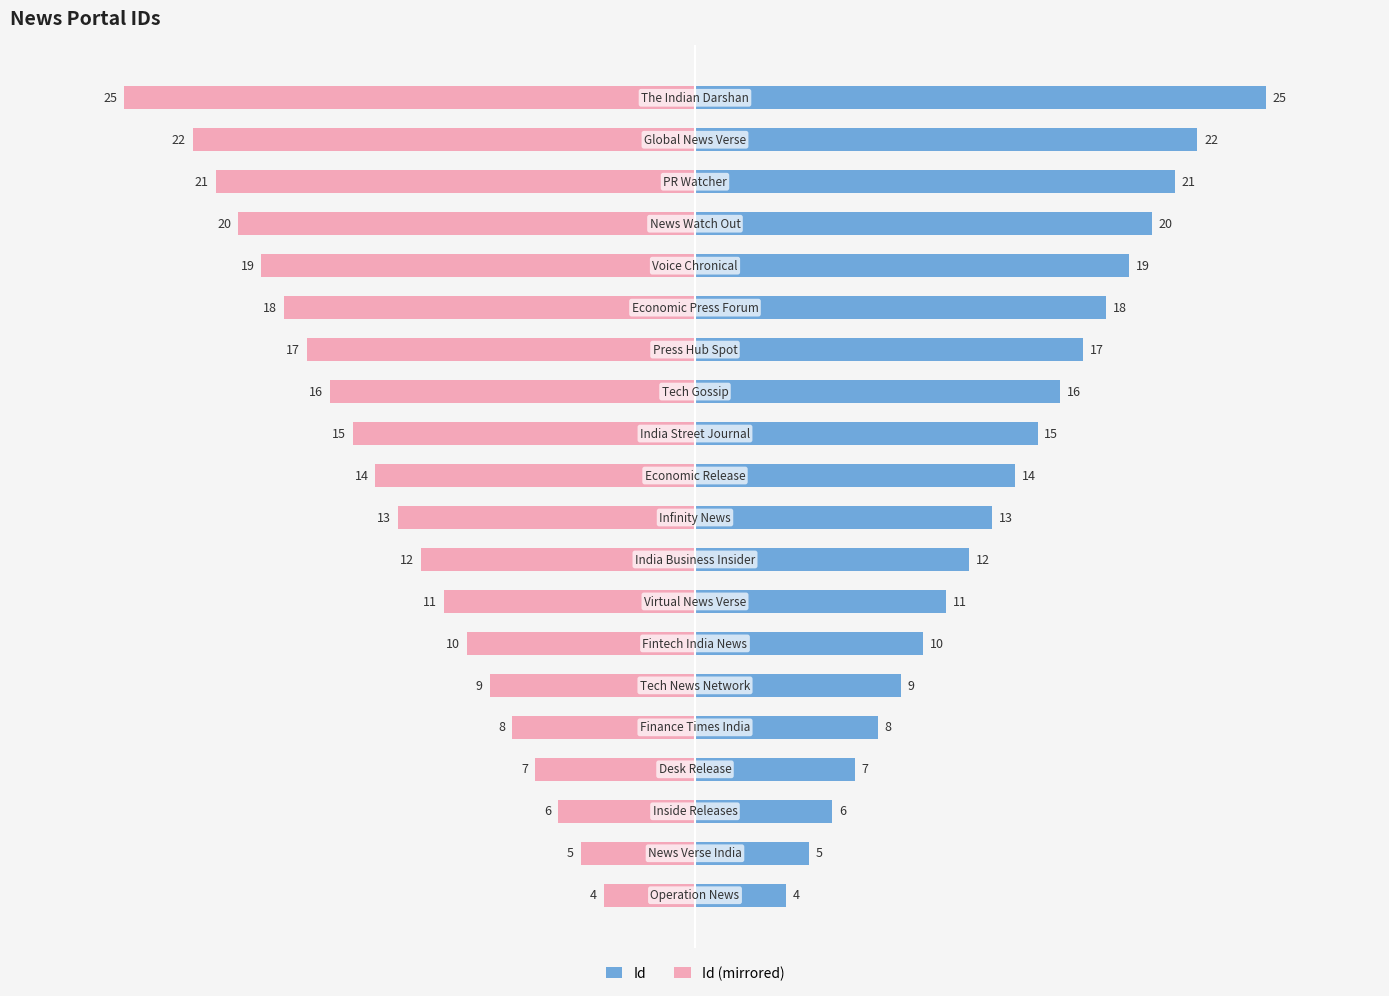

What is the sum of all Id (mirrored) values?

-272